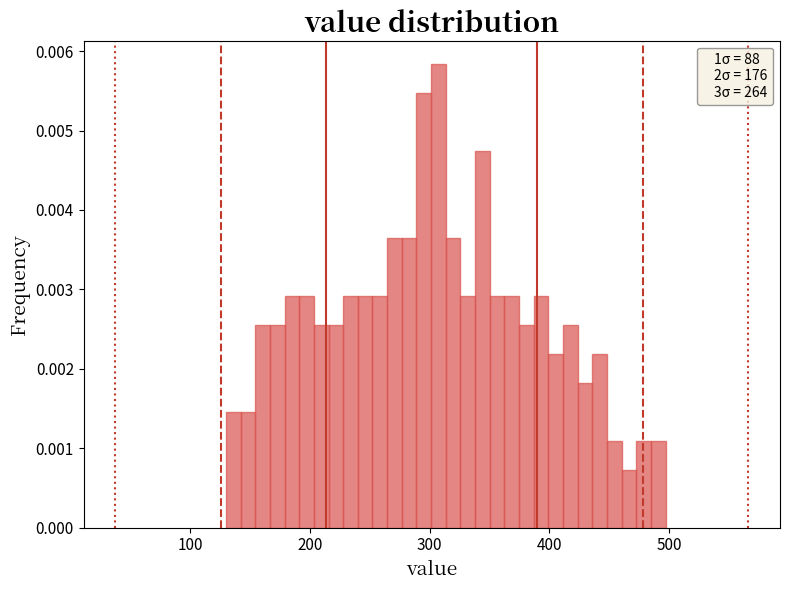

Read against the x-axis, roughly where is the centre of the tallest bar?

310